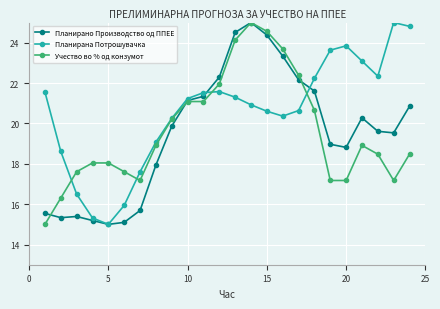

What is the value of the Планирана Потрошувачка point at the 6th from the left?

15.9